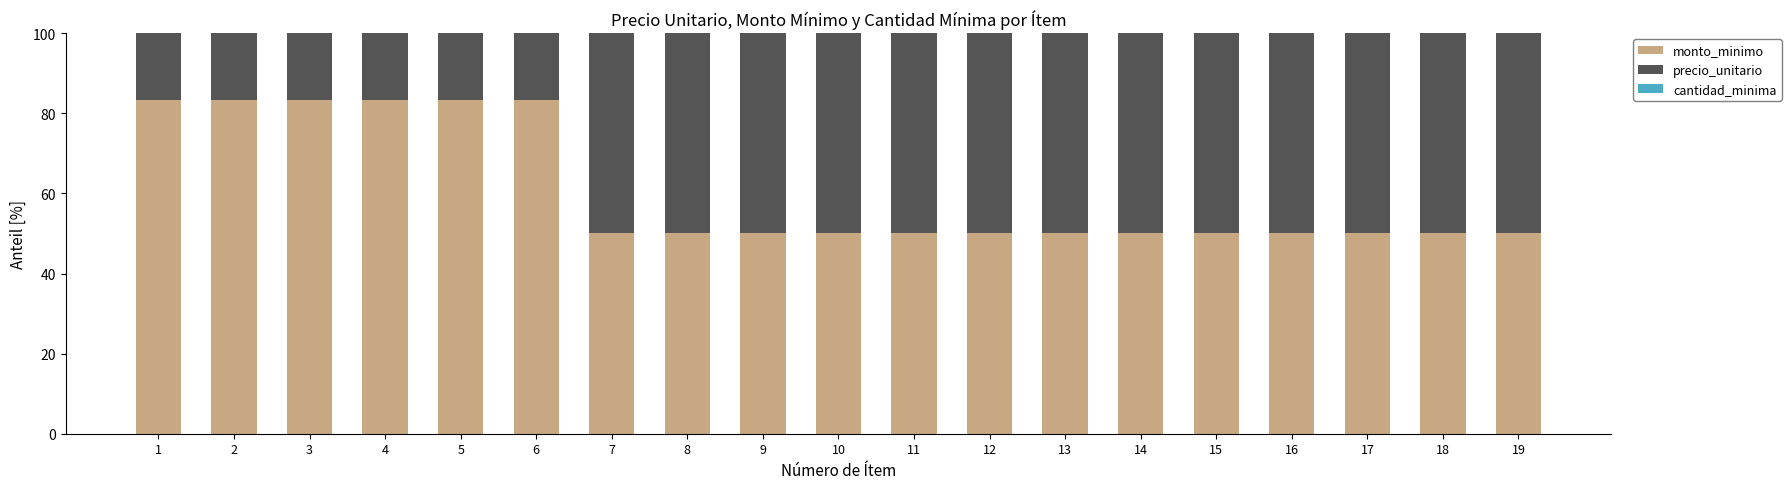

What is the total value across all series at 4?

100.0